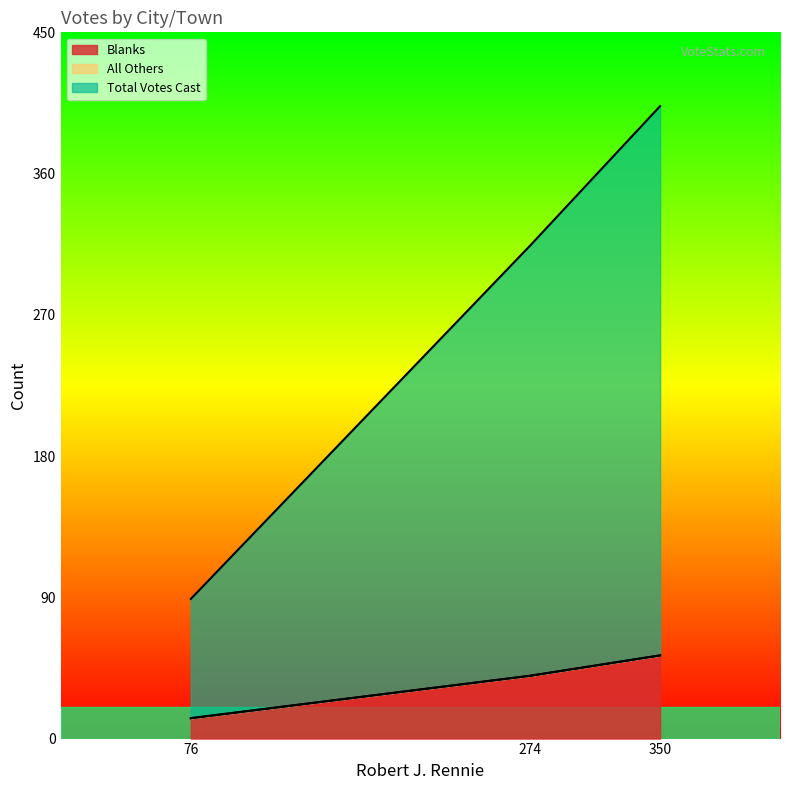

Which series has the largest total across all categories?

Total Votes Cast